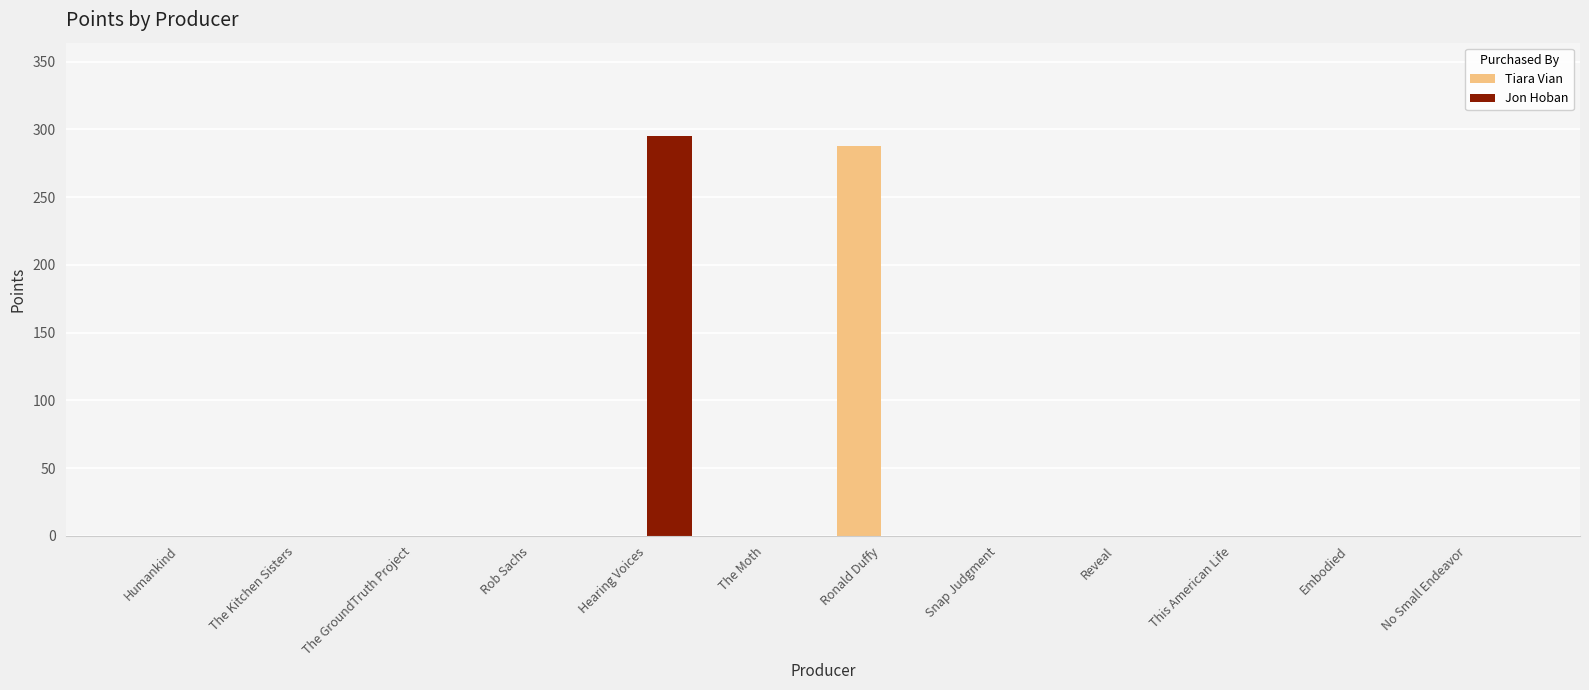

How many categories are shown in the chart?

12